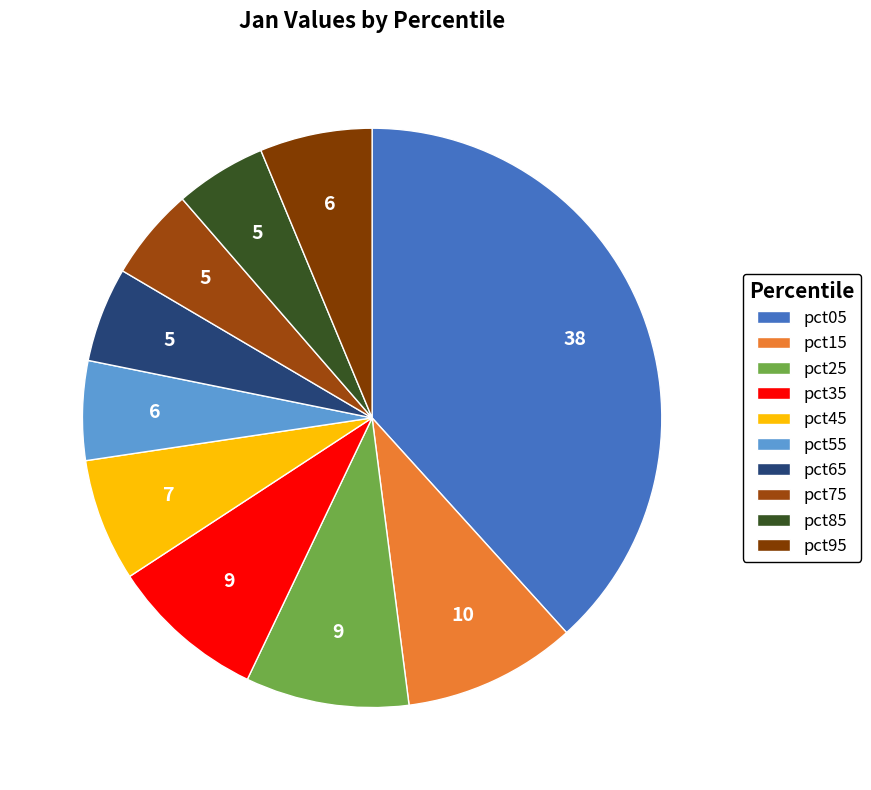

Which has a higher value, pct05 or pct95?

pct05